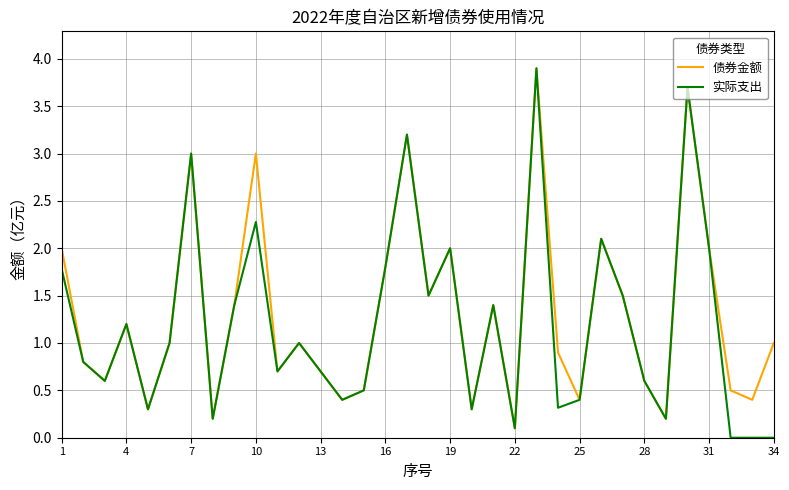

Does the chart have visible grid lines?

Yes